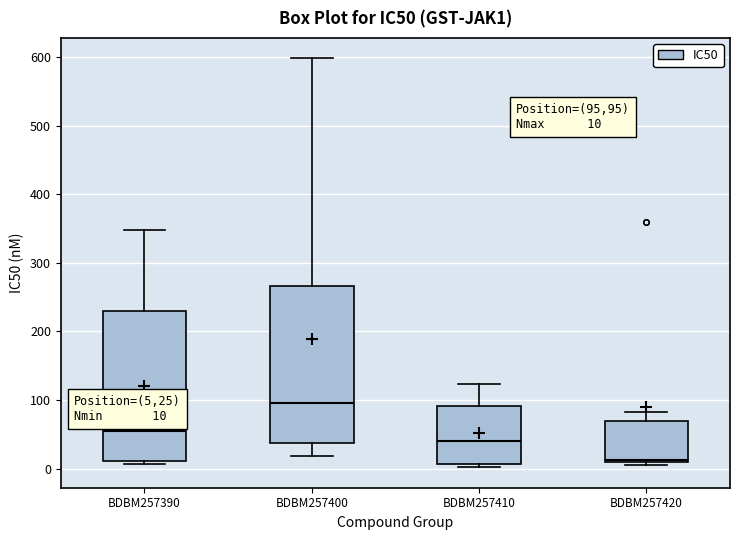

Which box is the tallest, from its lower edge to its upper edge?

BDBM257400